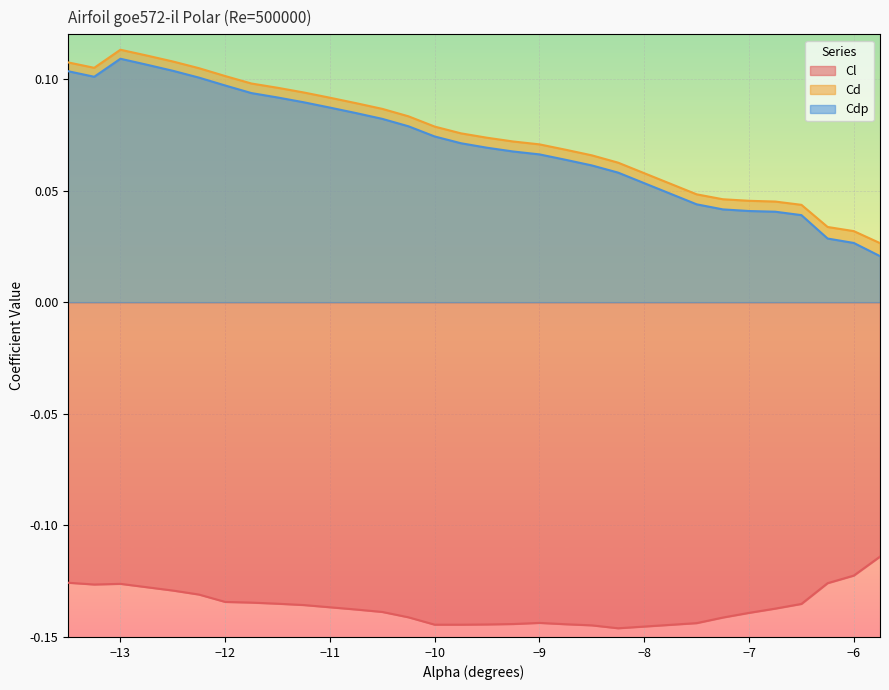

At which label is Cd closest to 0?

-5.75